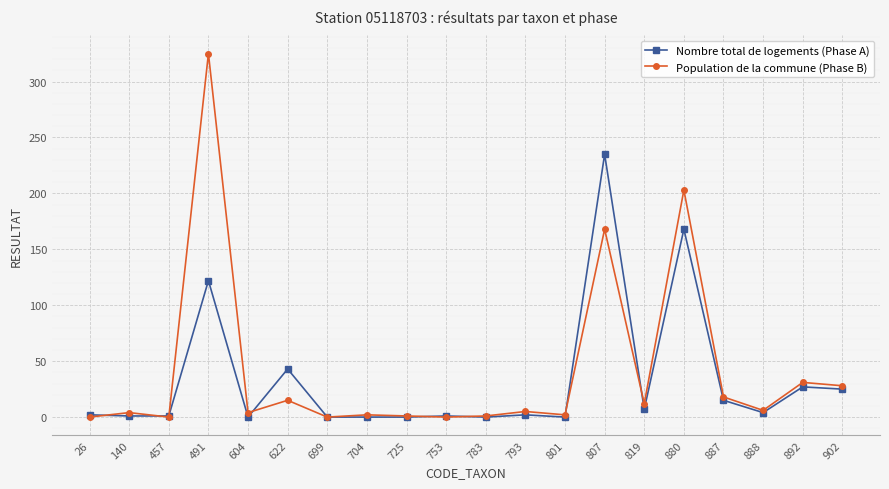

True or false: Nombre total de logements (Phase A) and Population de la commune (Phase B) cross at least once.

True